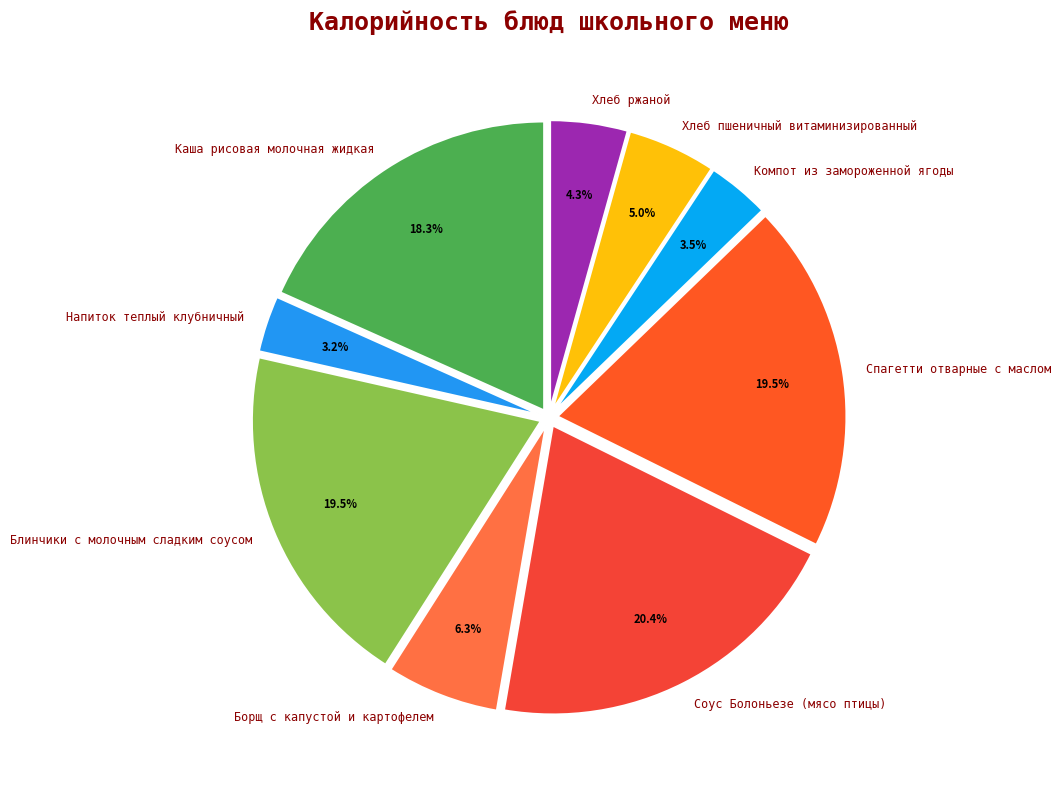

What percentage is NOT represented by Каша рисовая молочная жидкая?

81.7%